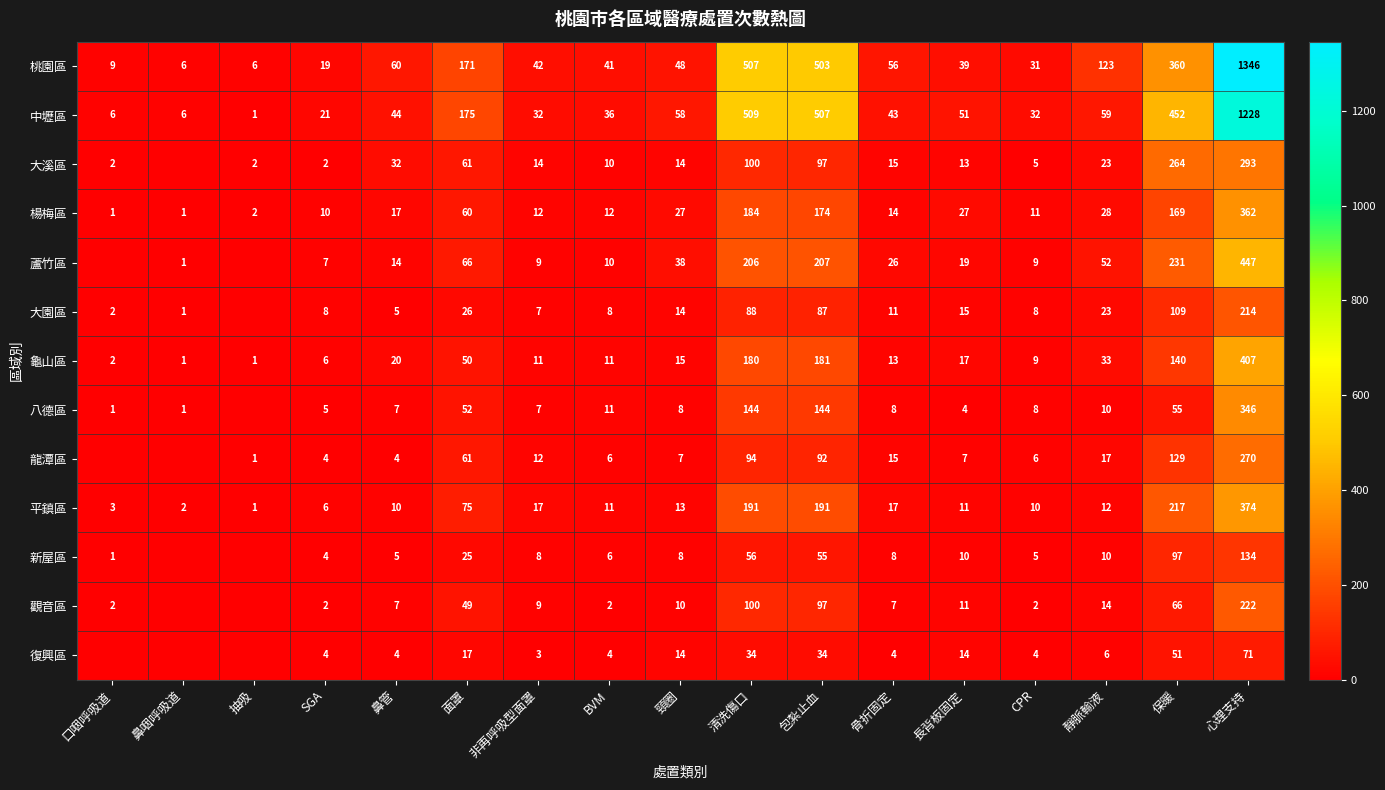

The value of 觀音區 at CPR is 3. True or false?

False